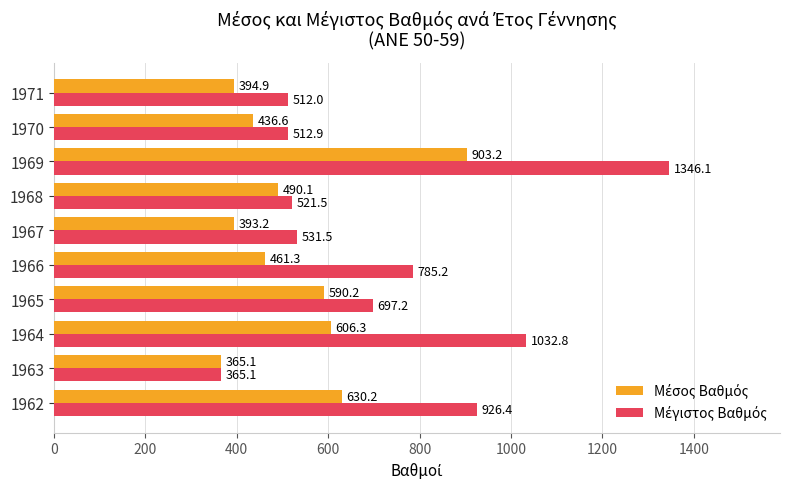

What is the difference between the highest and lowest values at 1970?

76.3